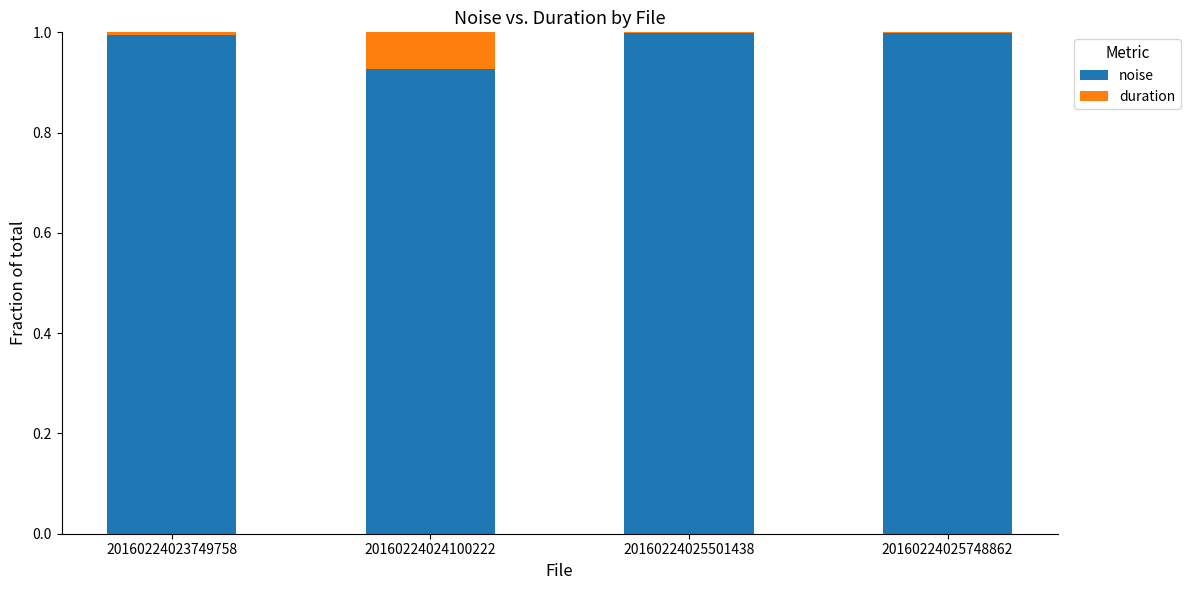

What is the sum of all noise values?

3.9